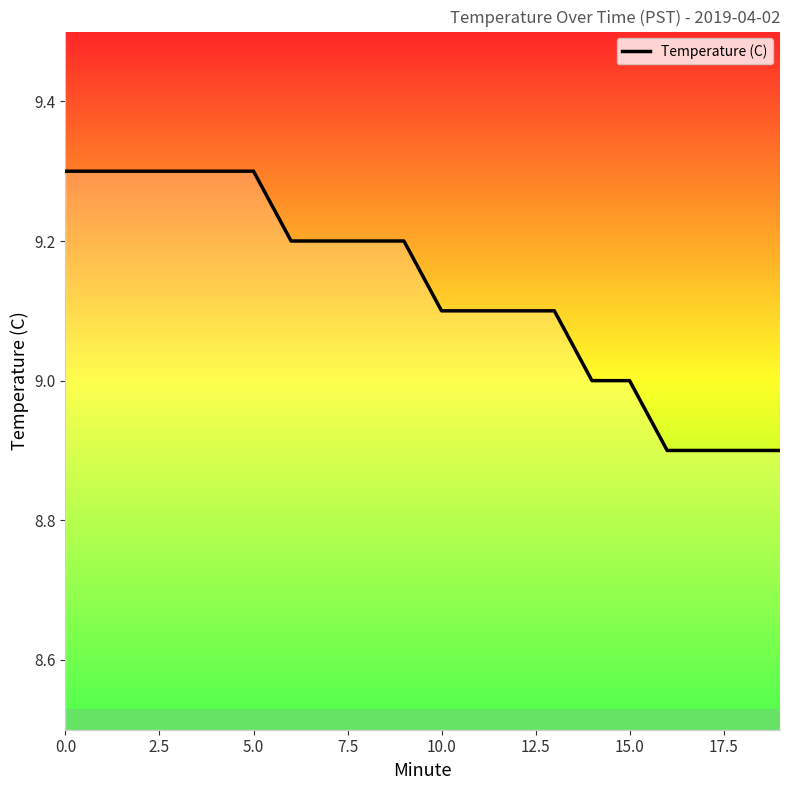

What is the greatest value displayed?

9.3